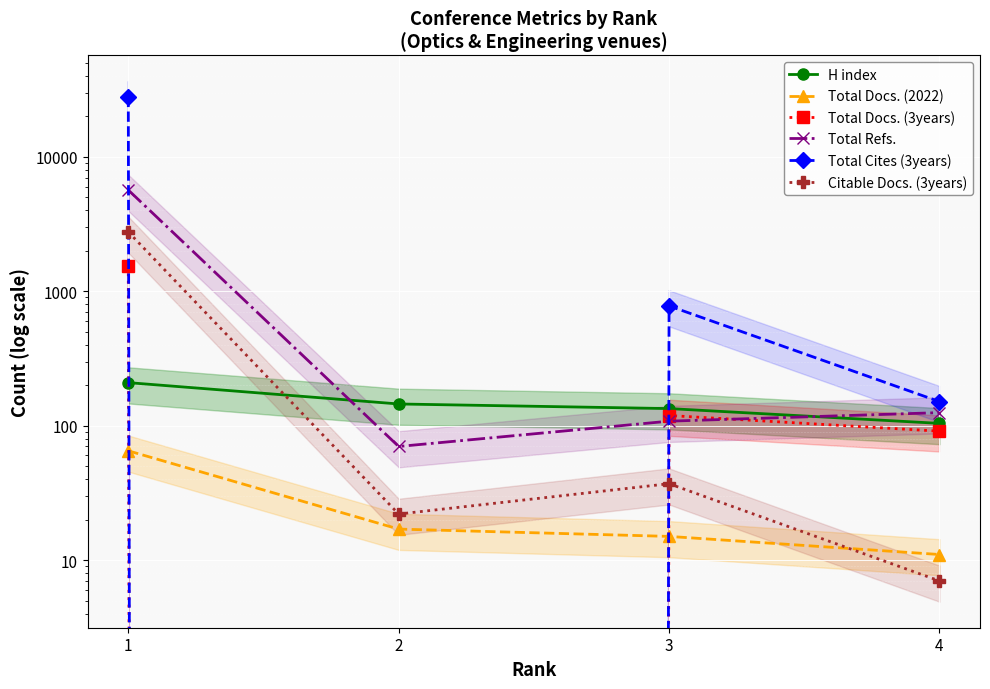

At which category is the sum across all series the highest?

1